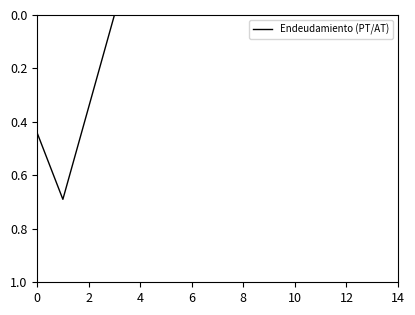

Count the number of categories in the chart.

15